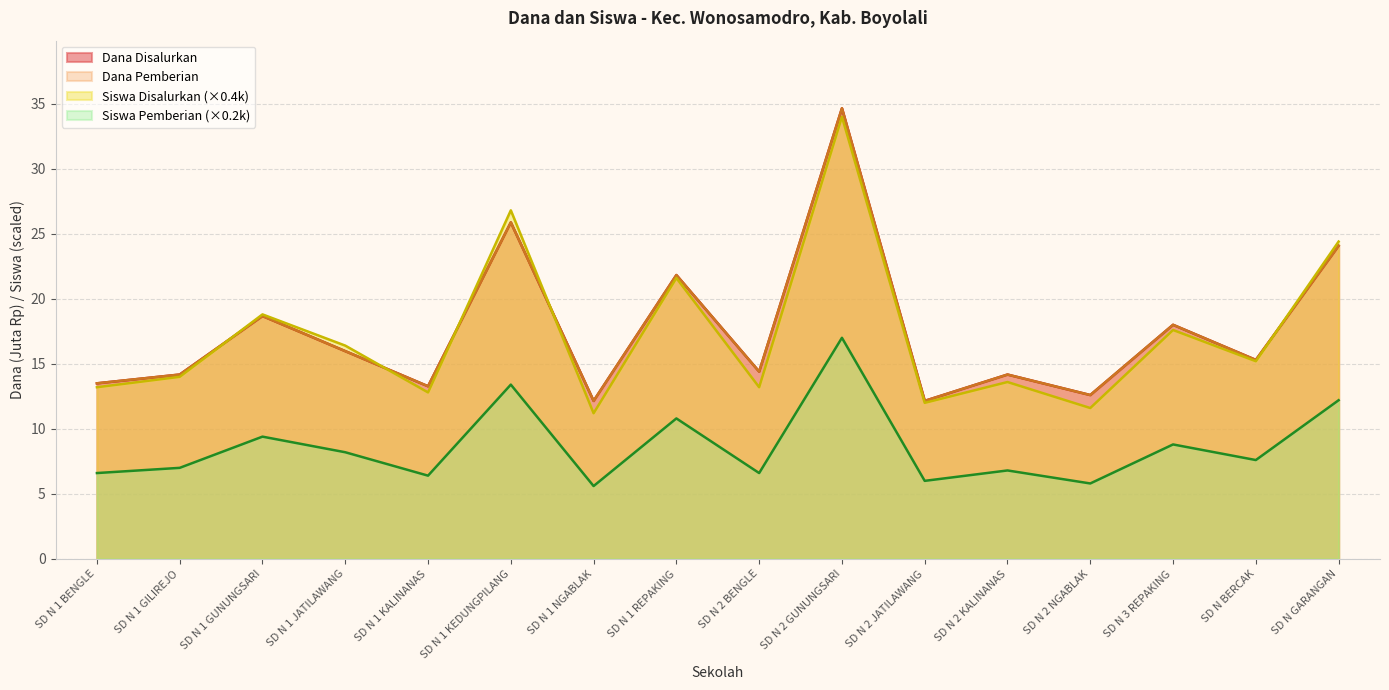

True or false: Siswa Pemberian and Dana Pemberian cross at least once.

False